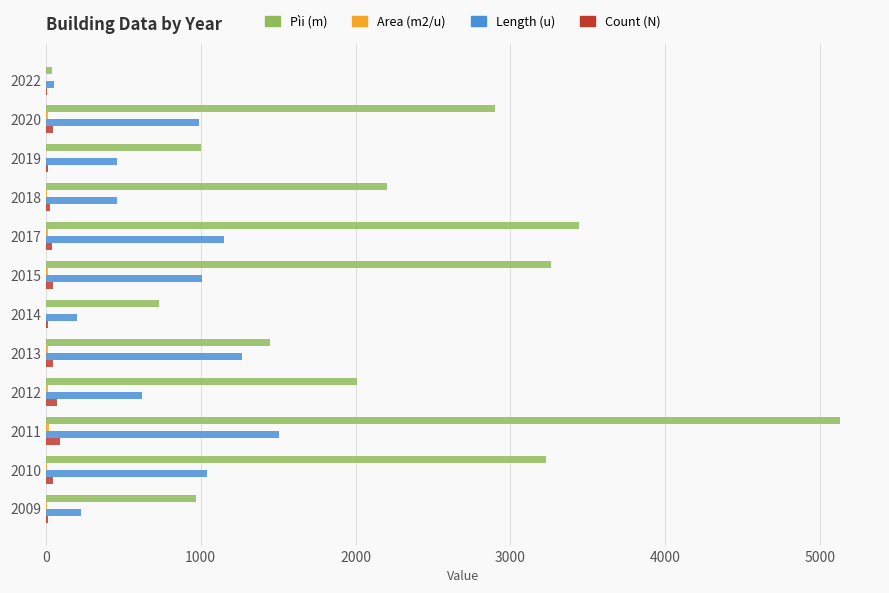

Which series has the largest total across all categories?

Pìi (m)